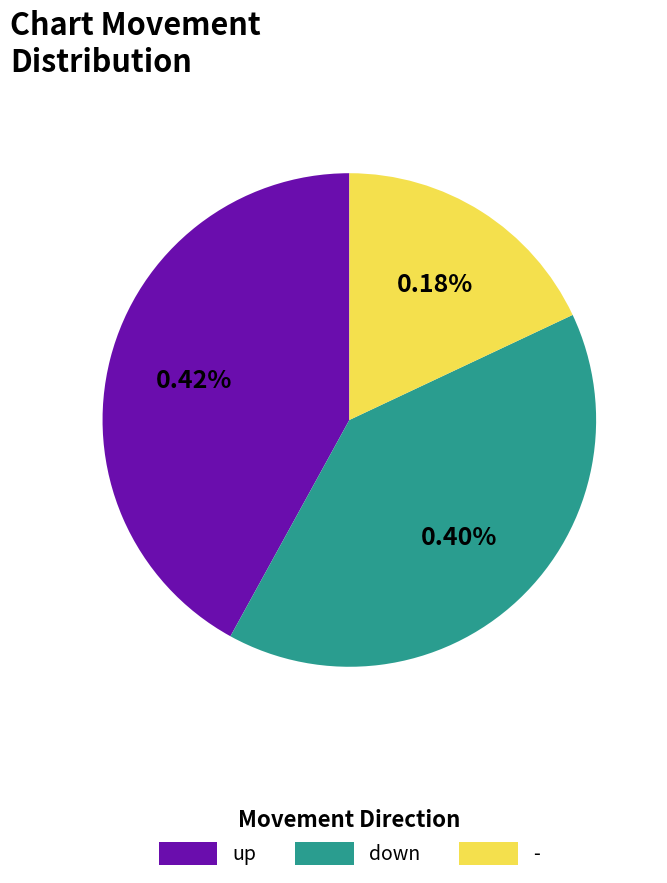

Which has a higher value, - or down?

down